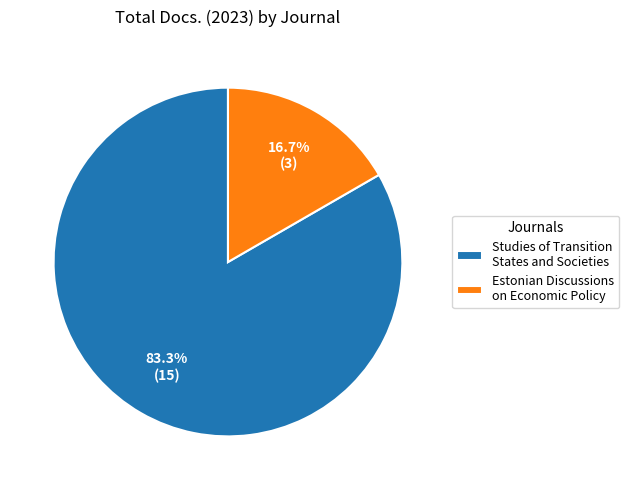

Do Estonian Discussions on Economic Policy and Studies of Transition States and Societies together represent more than half of the pie?

Yes